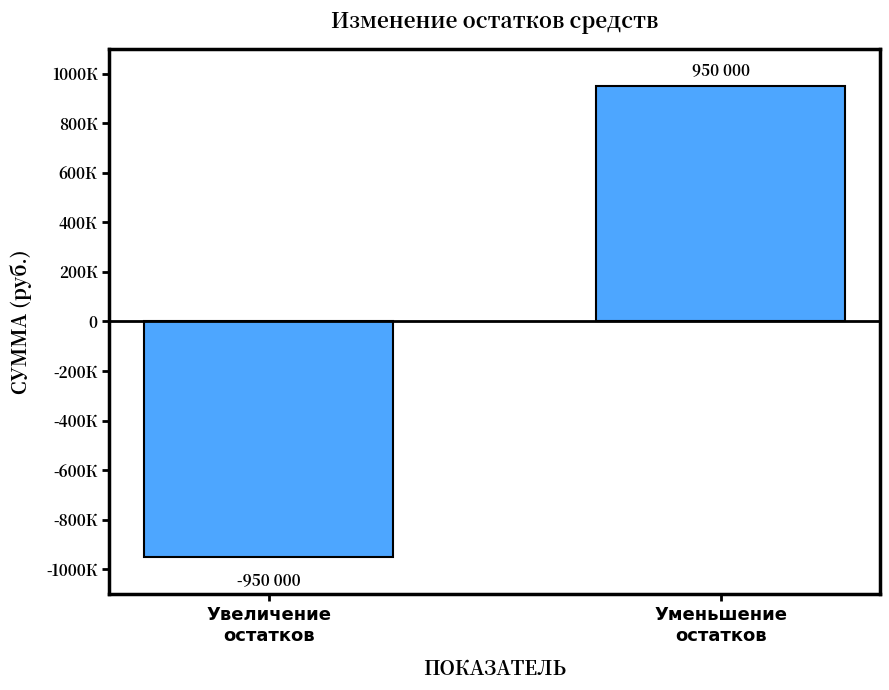

What value does the data have at Увеличение
остатков, to the nearest 10?

-950000